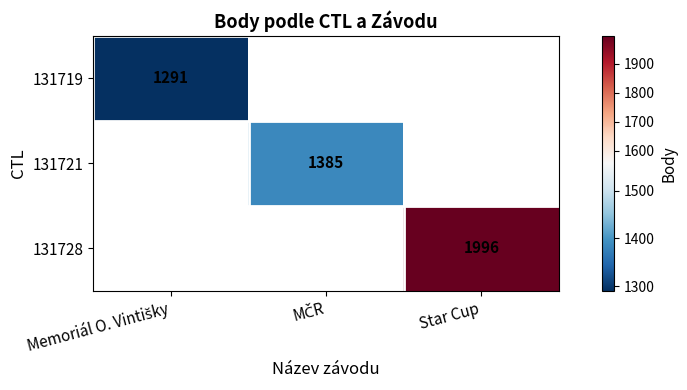

Is it true that 131721 equals 866.4 at MČR?

False